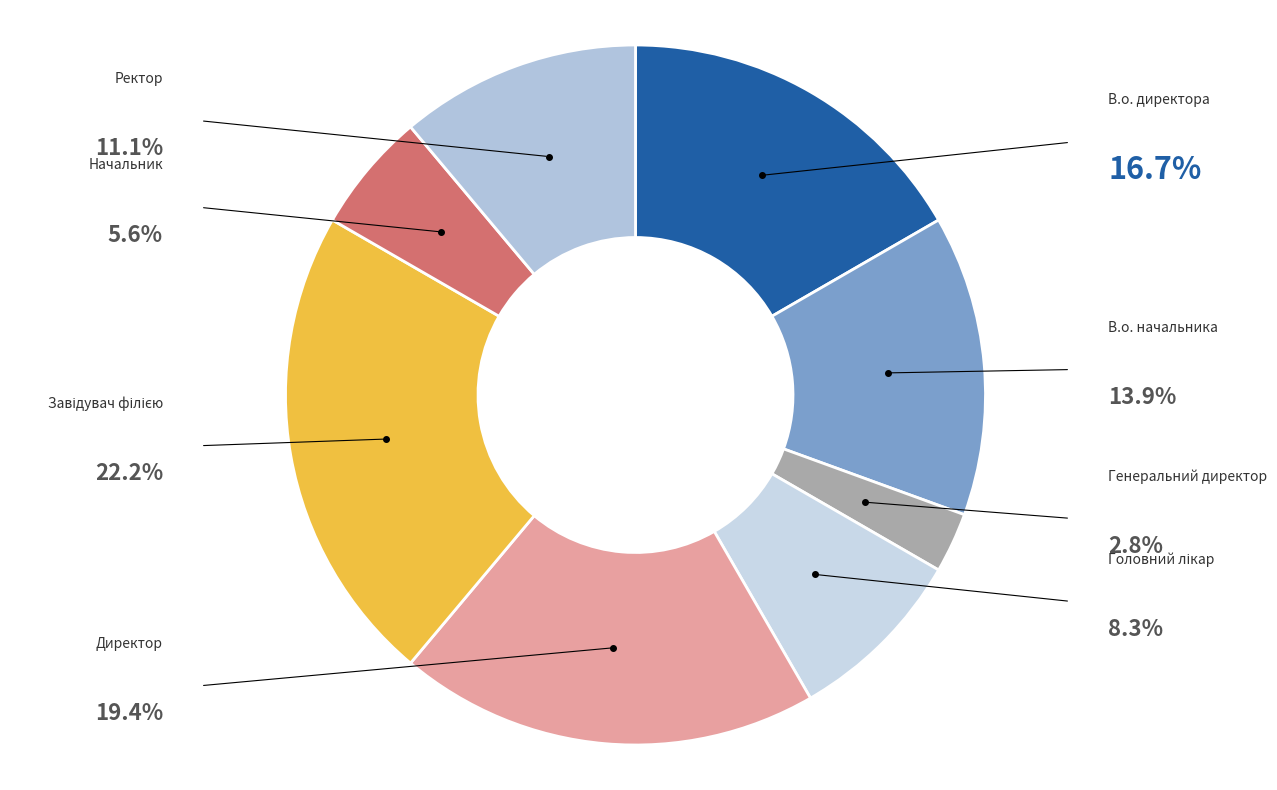

Which category has the biggest portion of the pie?

Завідувач філією